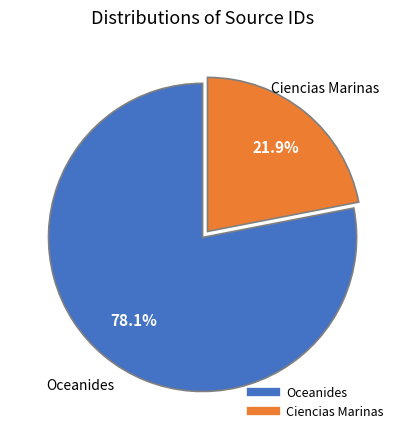

What is the ratio of the value at Oceanides to the value at Ciencias Marinas?

3.6